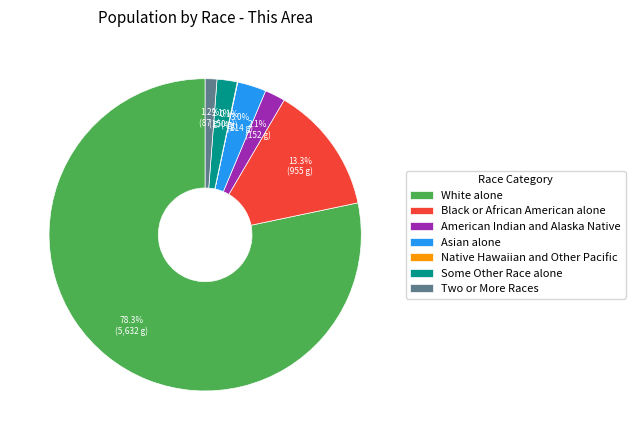

Which category has the biggest portion of the pie?

White alone